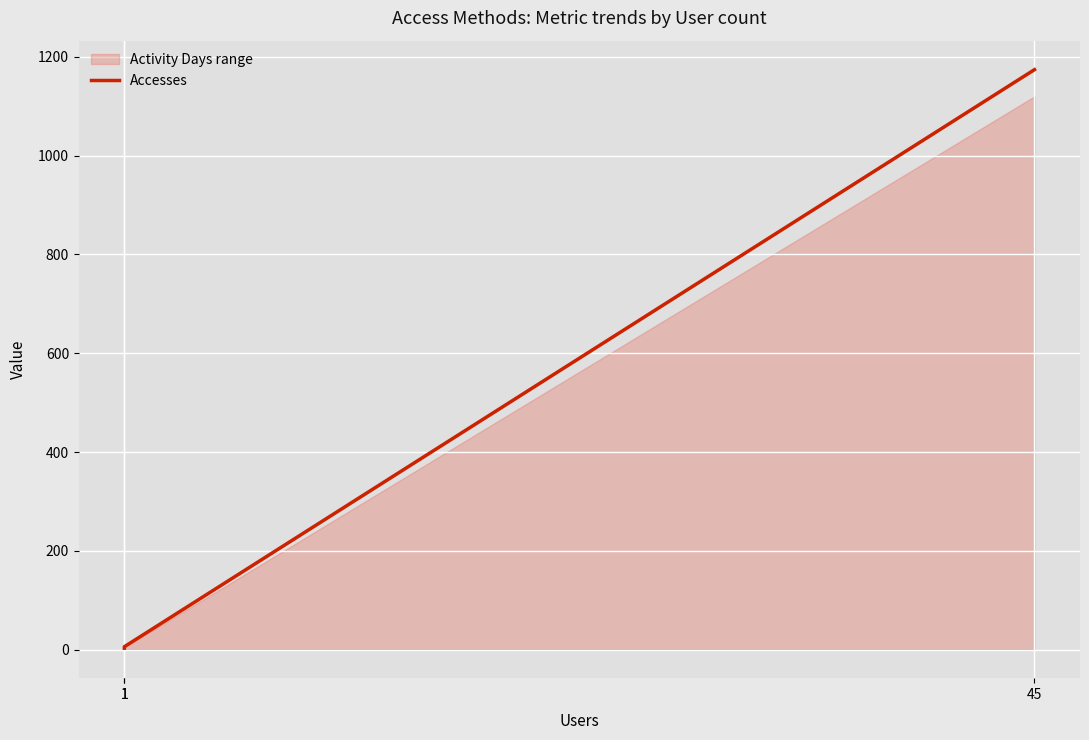

Reading left to right, transcribe all the data shown in this chart.

3	6	1174